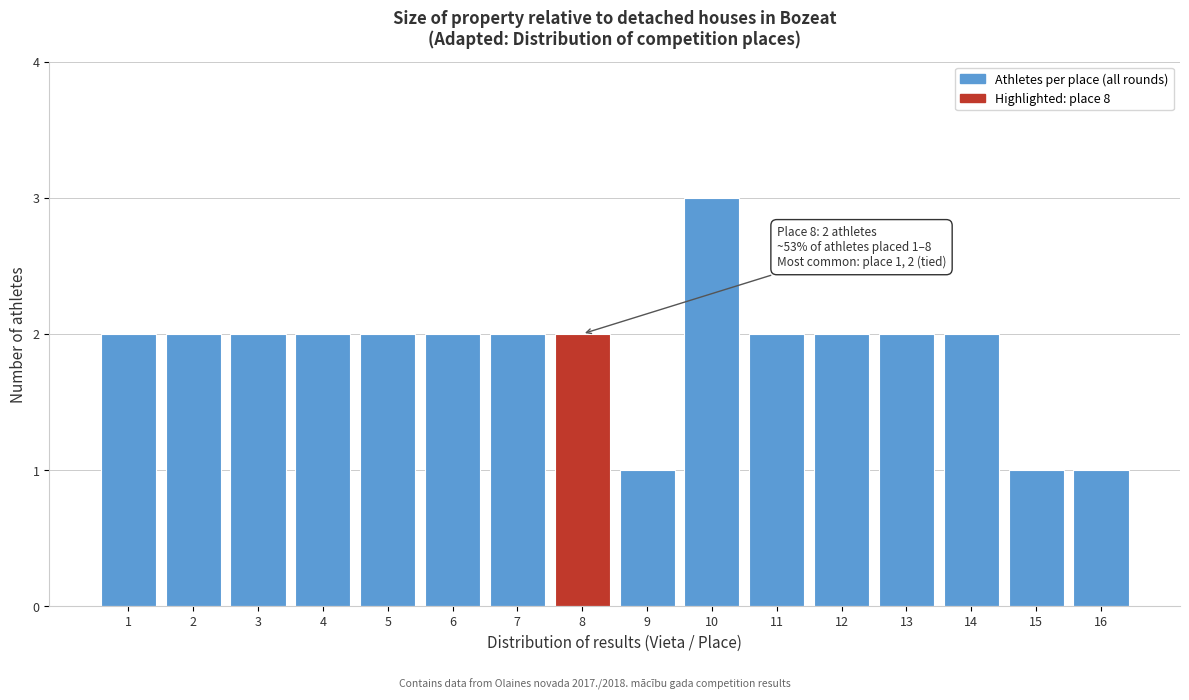

Which range on the x-axis has the tallest bar?

9.5 to 10.5